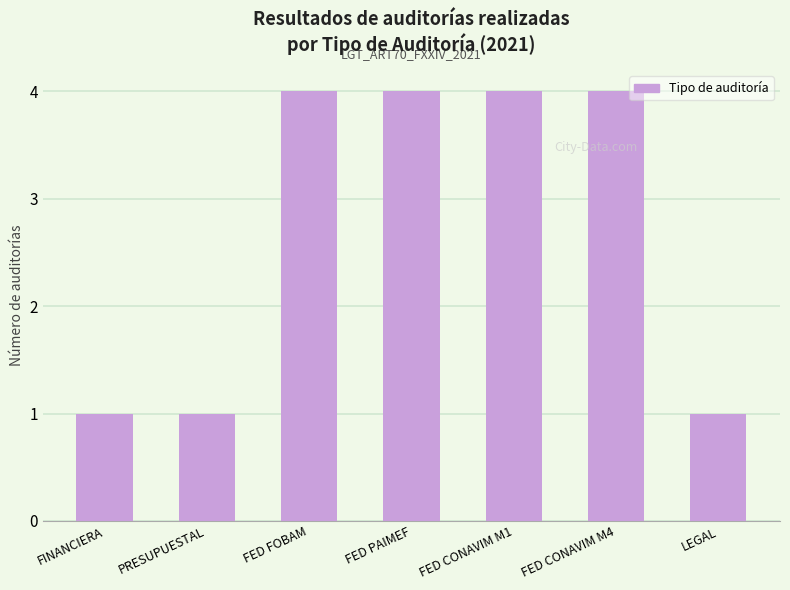

How many data points does each series have?

7